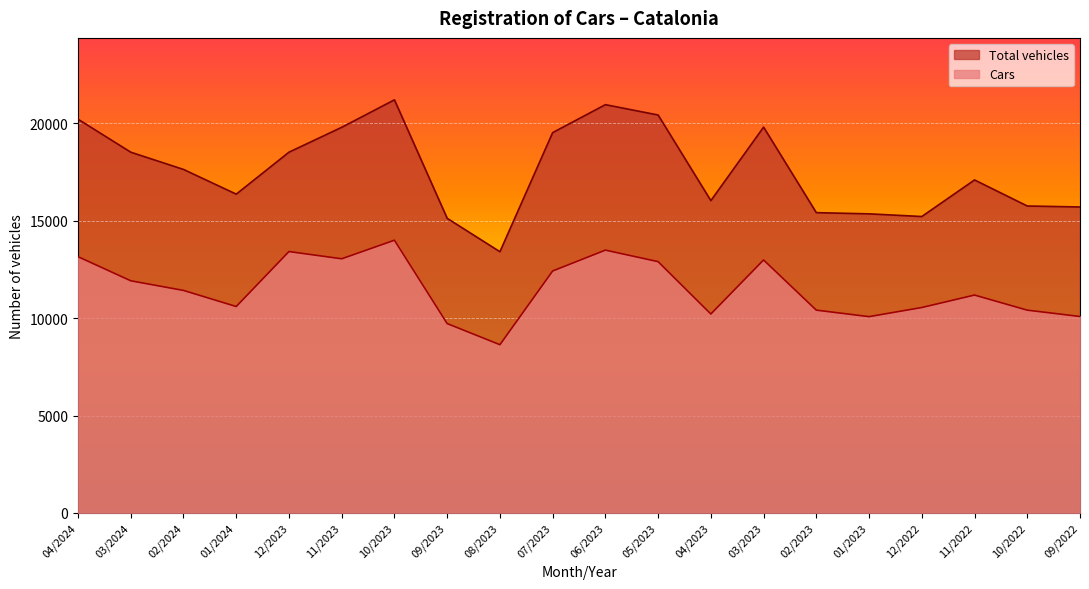

How many interior local peaks does the Cars series have?

5